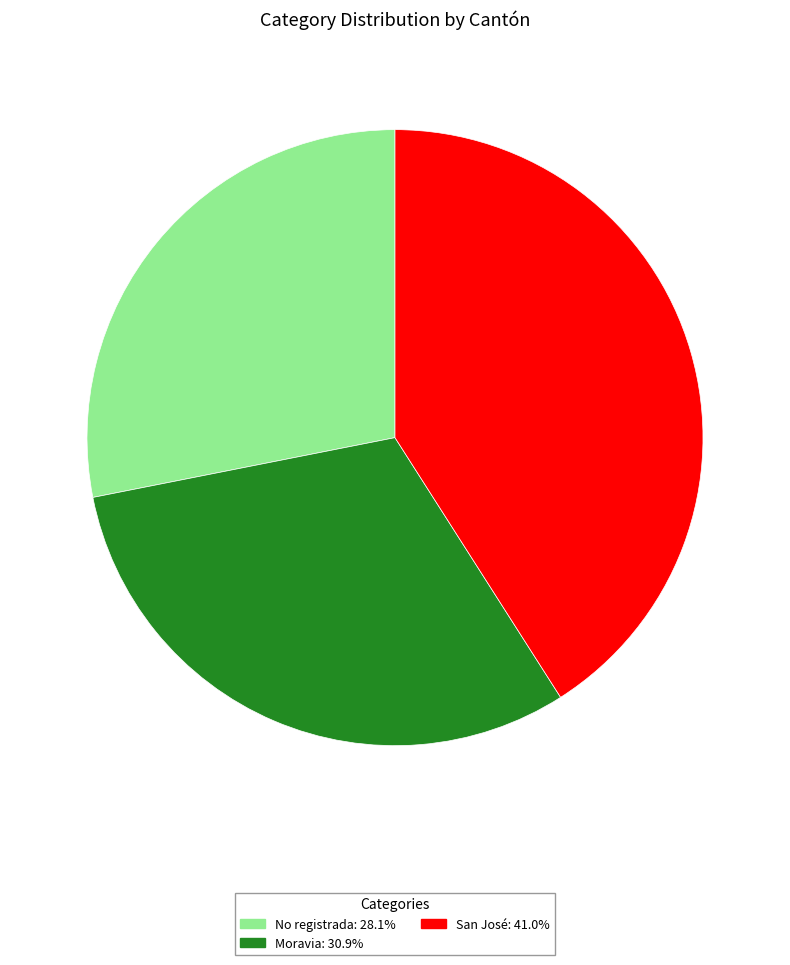

How many segments does this pie chart have?

3